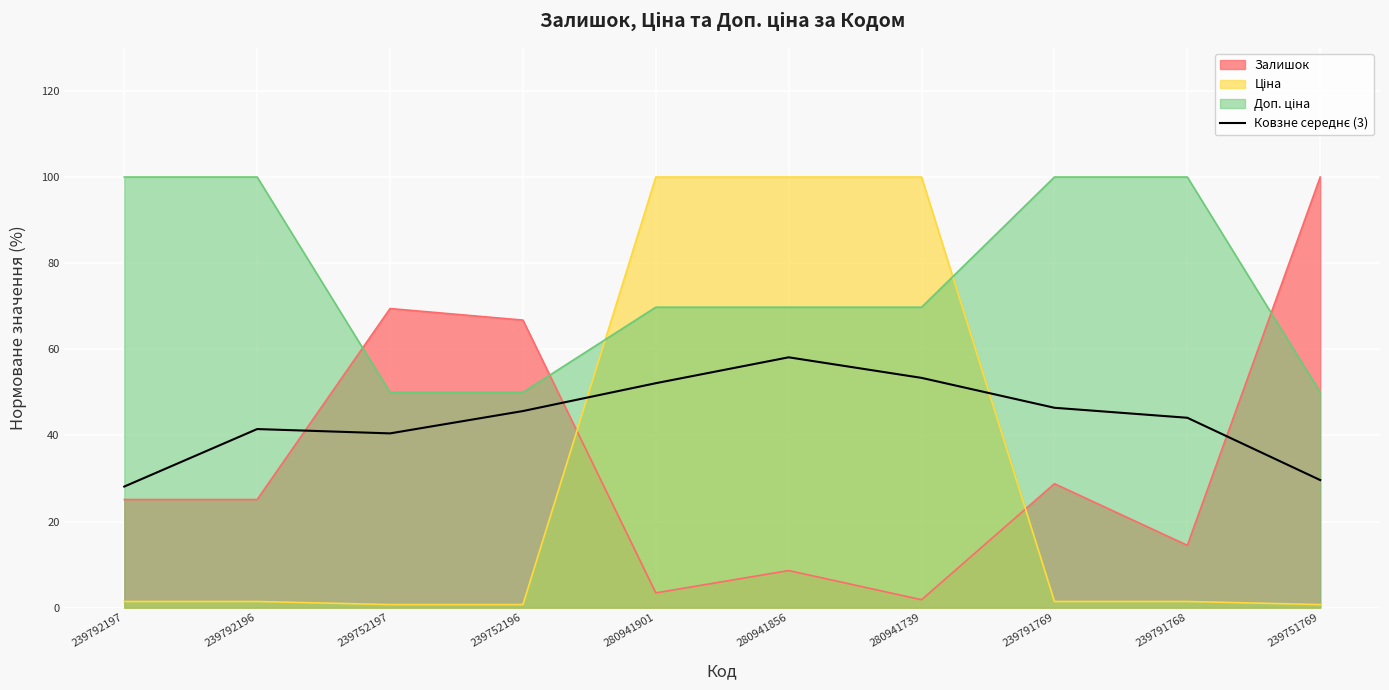

At which category is the sum across all series the highest?

280941856